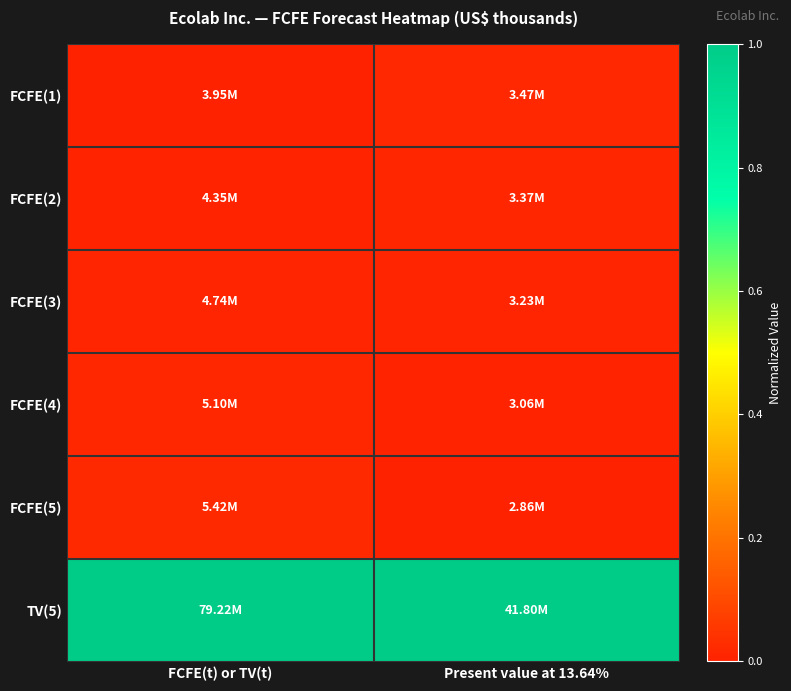

Which has a higher value, Present value at 13.64% or FCFE(t) or TV(t)?

Present value at 13.64%